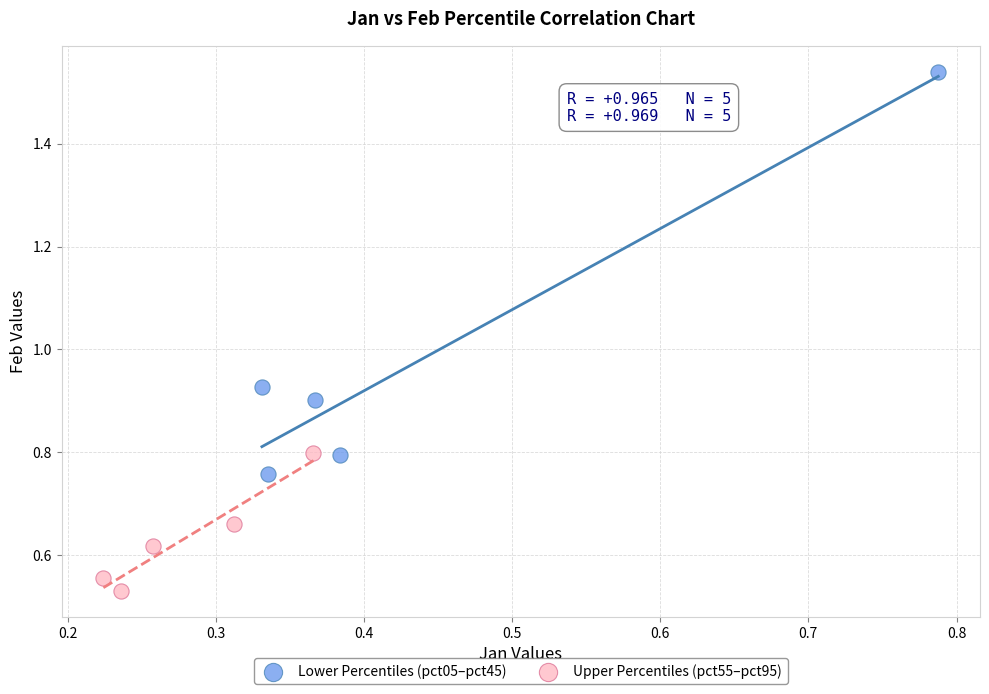

Which series has the largest Y range (max minus min)?

Lower Percentiles (pct05–pct45)